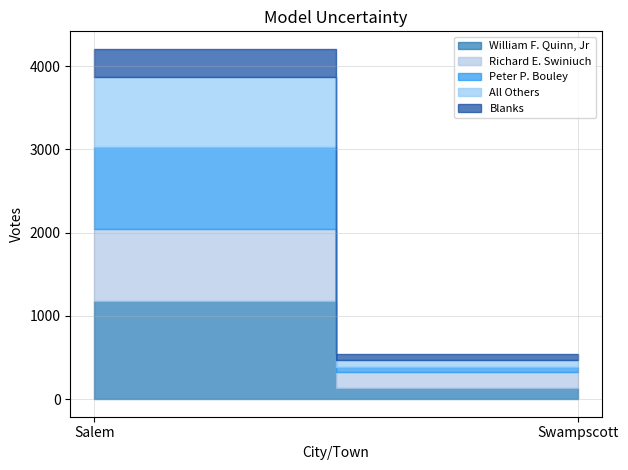

At which category is the sum across all series the highest?

Salem